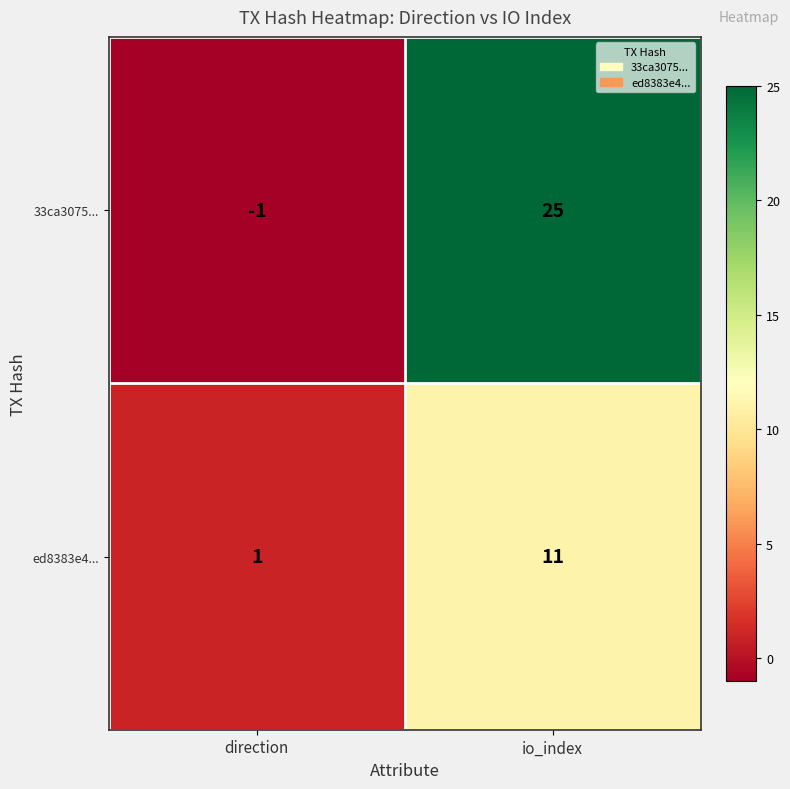

Reading right to left, list all the values displayed in this chart.

33ca3075...: 25	-1
ed8383e4...: 11	1